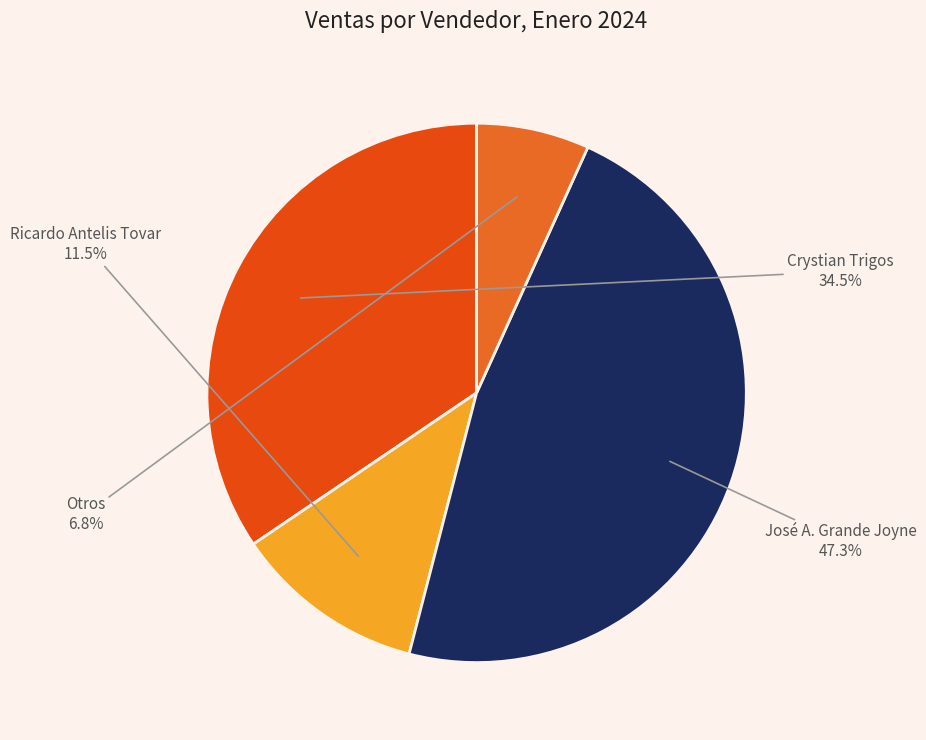

Between Otros and Ricardo Antelis Tovar, which is larger?

Ricardo Antelis Tovar